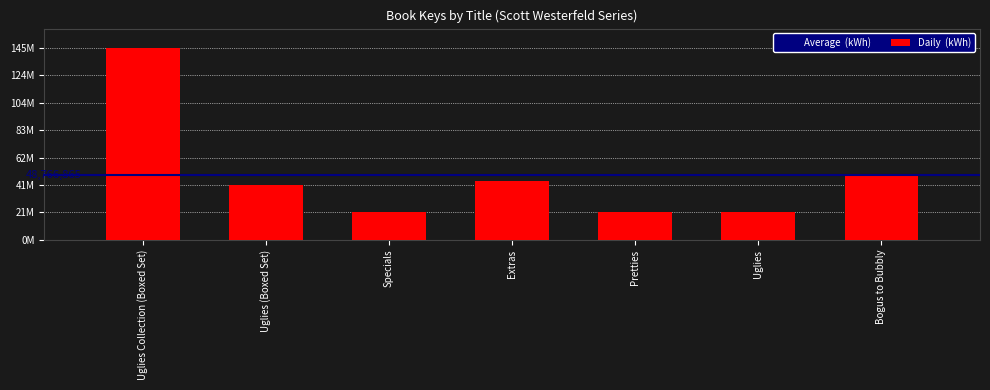

Is it true that the value at Pretties is 20870075?

True